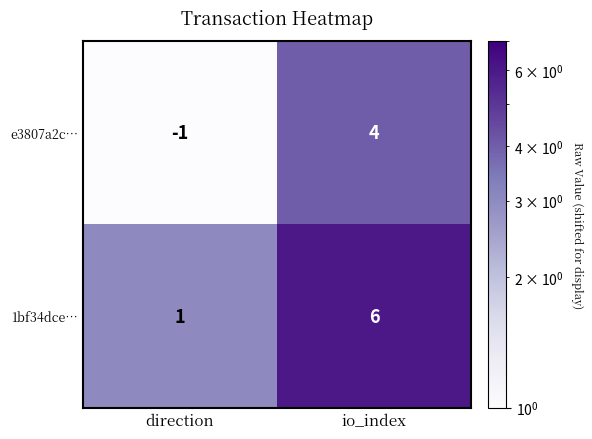

Which label corresponds to the smallest value in the chart?

direction